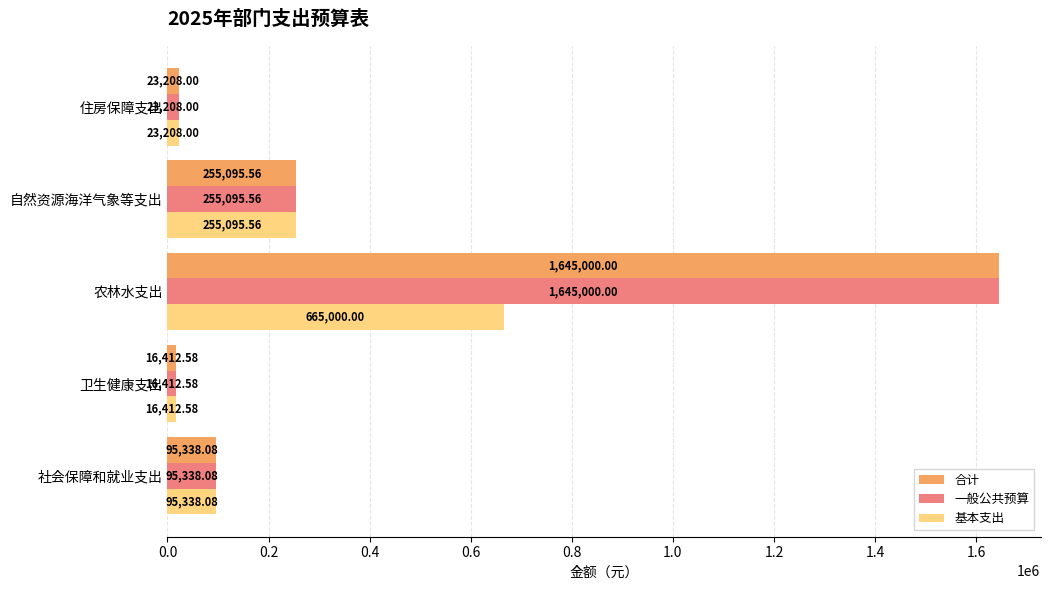

What is the difference between the highest and lowest values at 农林水支出?

980000.0